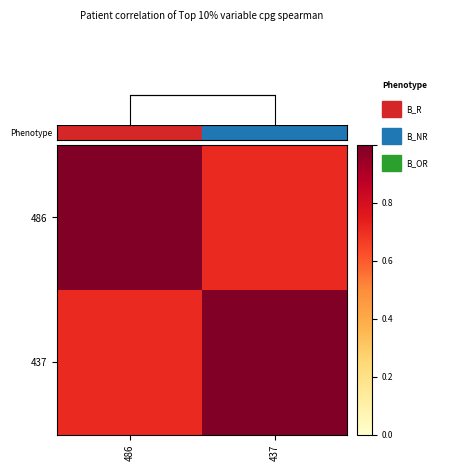

How many 437 values are between 0 and 1?

2